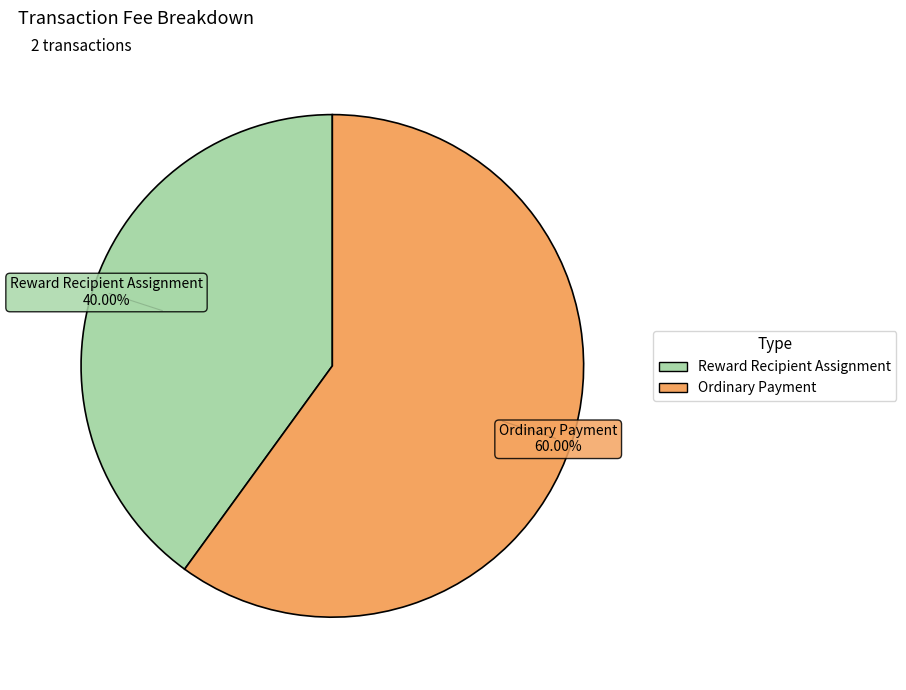

To the nearest percent, what percentage of the pie is Reward Recipient Assignment?

40%